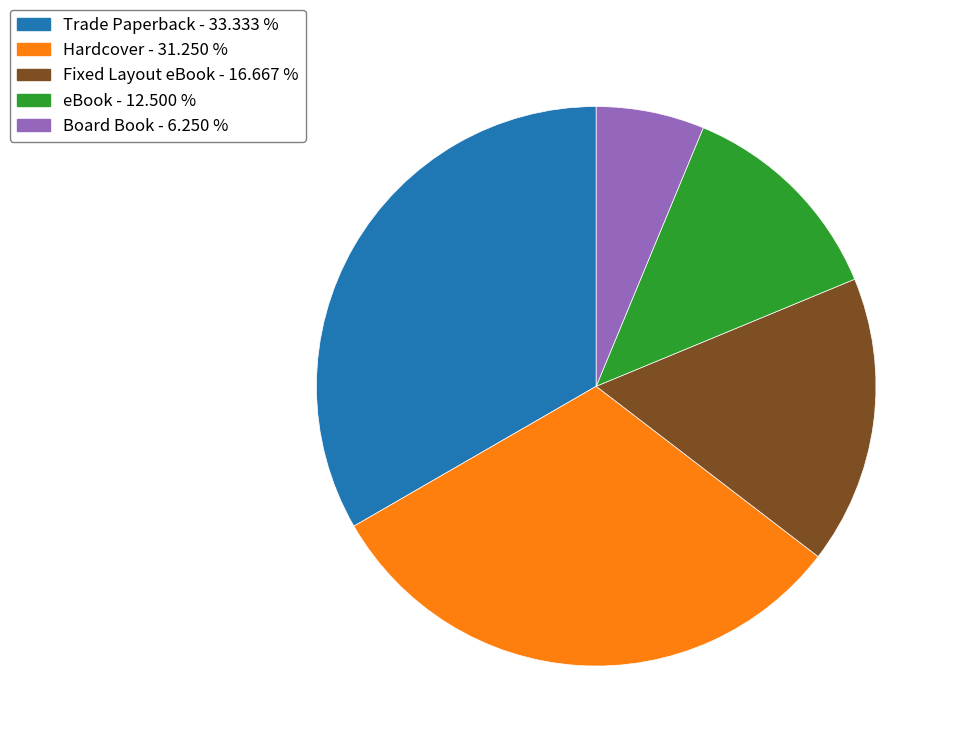

Which category has the smallest portion of the pie?

Board Book